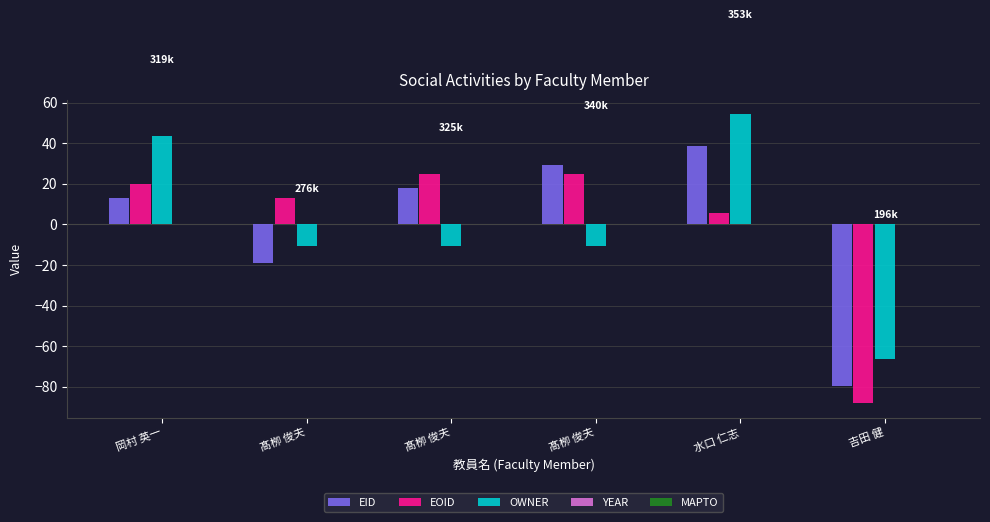

How many values in the EID series are below 18?

3